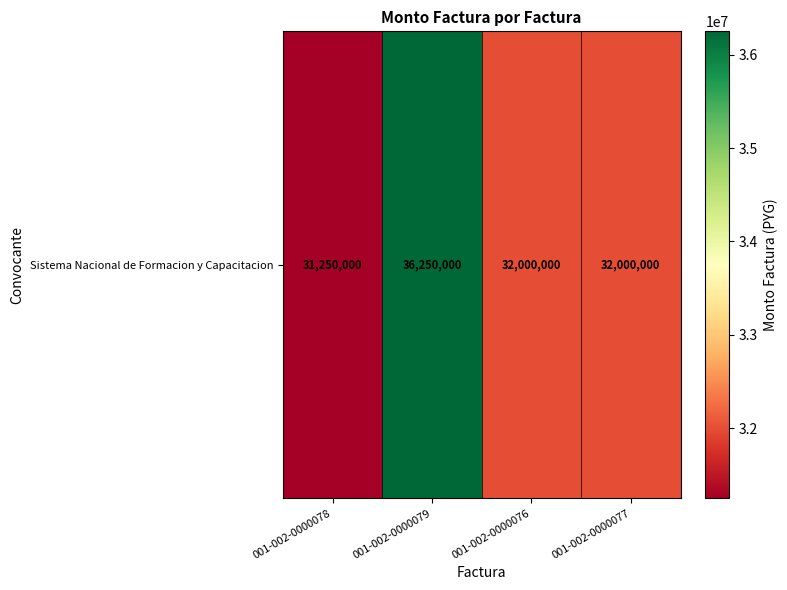

How many values are below 32000000?

1